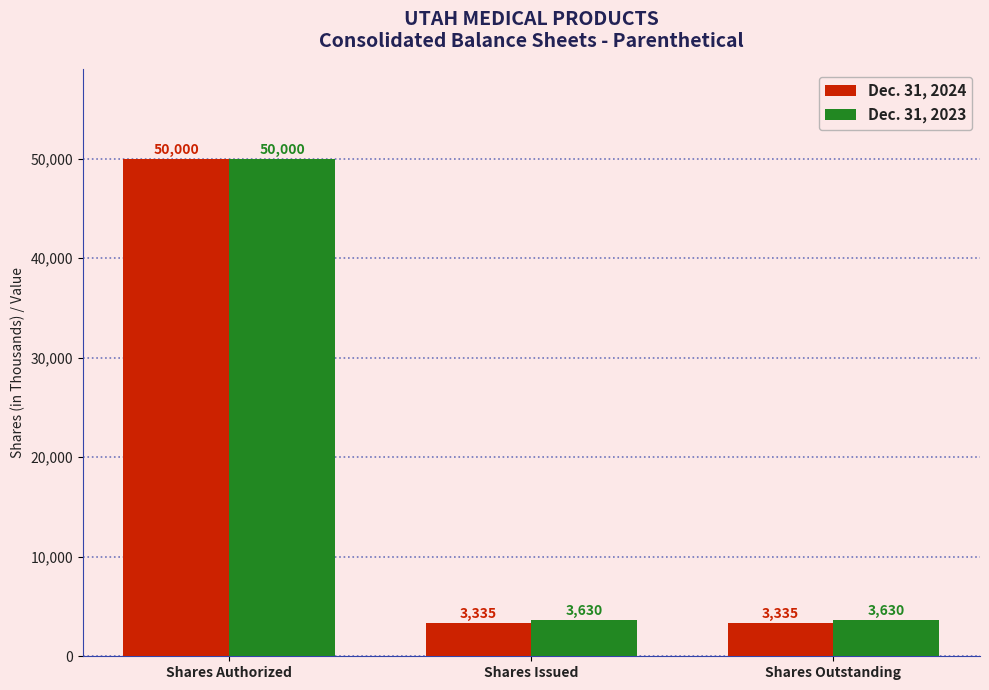

How many bars are there in total?

6